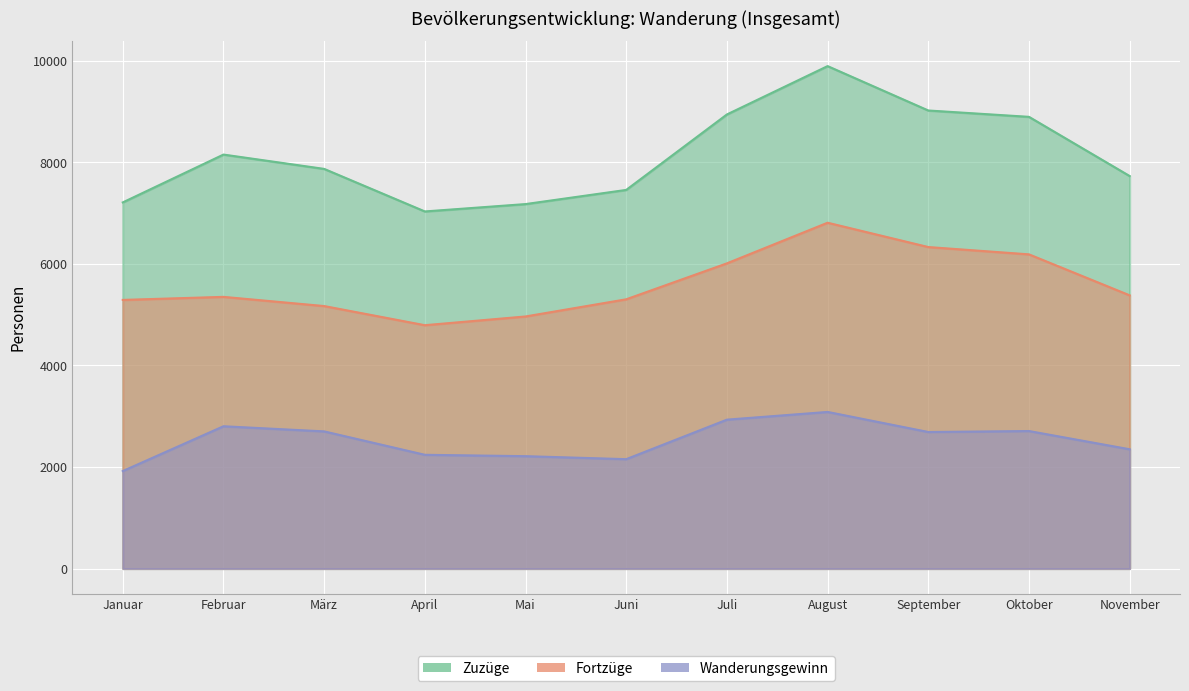

What are all the series names shown in the legend?

Zuzüge, Fortzüge, Wanderungsgewinn